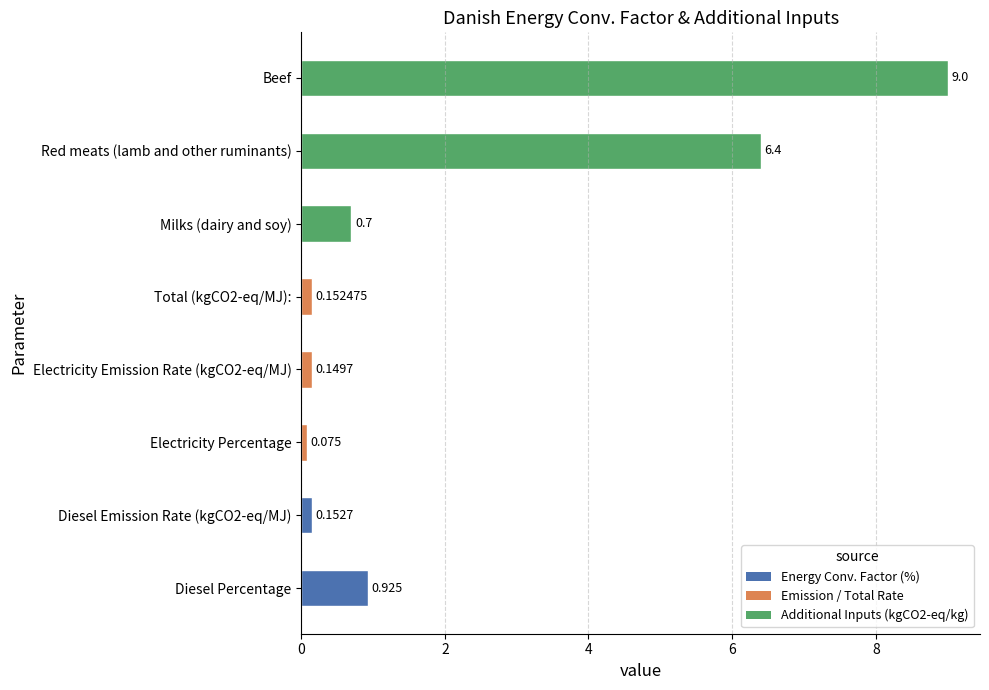

Which category has the highest value across all series?

Beef